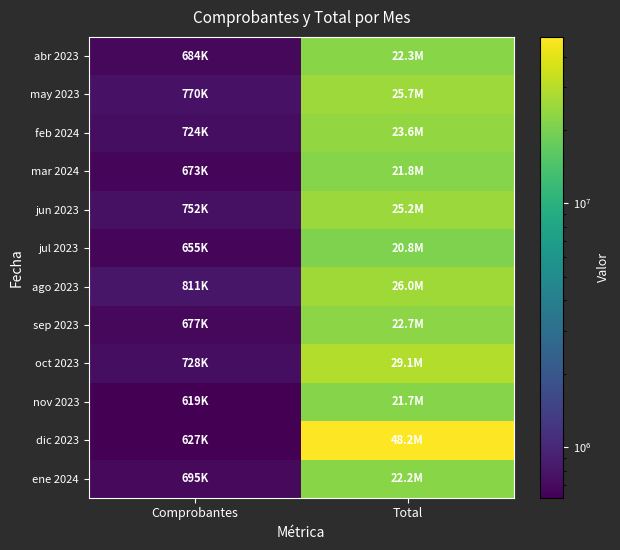

Reading left to right, extract all data points from this chart.

abr 2023: Comprobantes=683616.0	Total=22293963.1
may 2023: Comprobantes=769947.0	Total=25656723.1
feb 2024: Comprobantes=723773.0	Total=23575068.3
mar 2024: Comprobantes=672846.0	Total=21781242.9
jun 2023: Comprobantes=752244.0	Total=25150221.8
jul 2023: Comprobantes=655438.0	Total=20762204.3
ago 2023: Comprobantes=810648.0	Total=25989283.3
sep 2023: Comprobantes=677498.0	Total=22704247.0
oct 2023: Comprobantes=728365.0	Total=29125588.3
nov 2023: Comprobantes=618795.0	Total=21734090.2
dic 2023: Comprobantes=626501.0	Total=48157079.7
ene 2024: Comprobantes=695161.0	Total=22154103.7